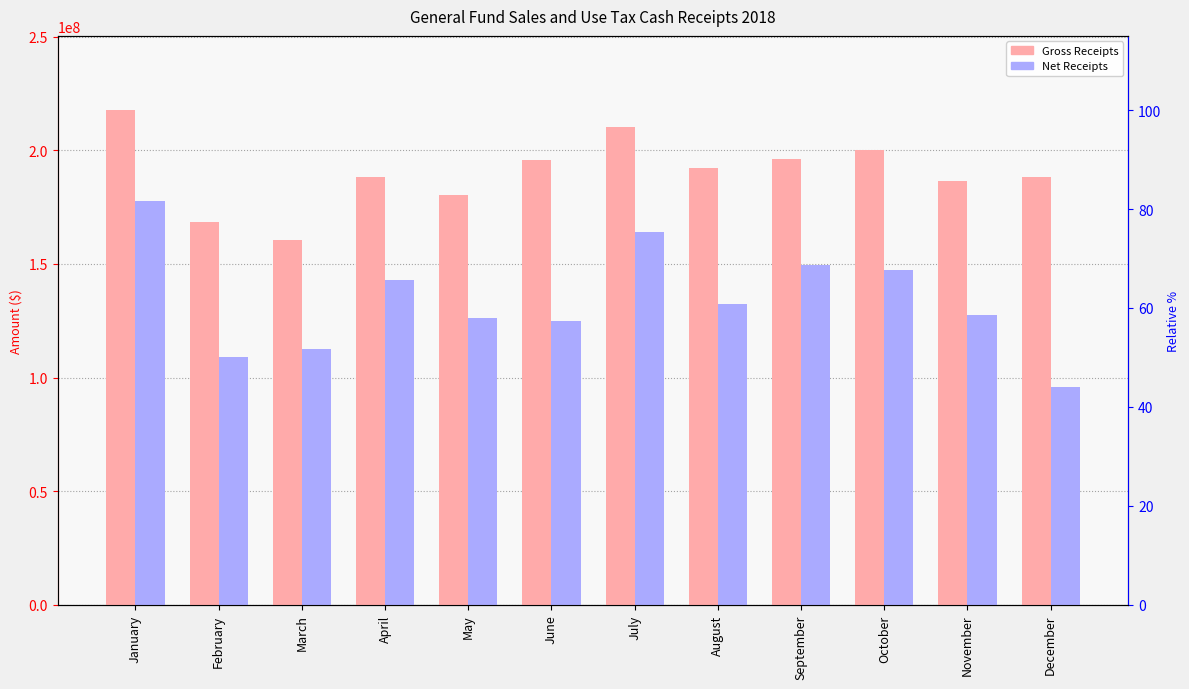

Reading left to right, list all the values displayed in this chart.

Gross Receipts: 217696868.8	168451080.9	160592297.2	188200370.4	180122716.1	195670054.7	210151205.1	192279350.7	195963845.2	200104918.8	186545529.3	188293187.3
Net Receipts: 177518905.0	109081773.4	112399079.8	142719807.1	126228687.2	124670253.6	164074114.5	132354944.5	149472520.3	147148069.5	127454255.4	95956950.5